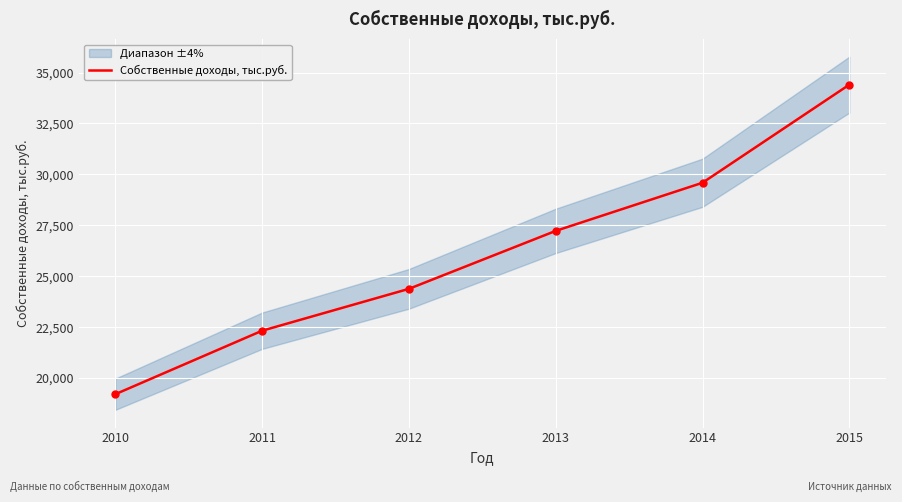

Approximately how many times larger is the value at 2011 compared to 2013?

0.8